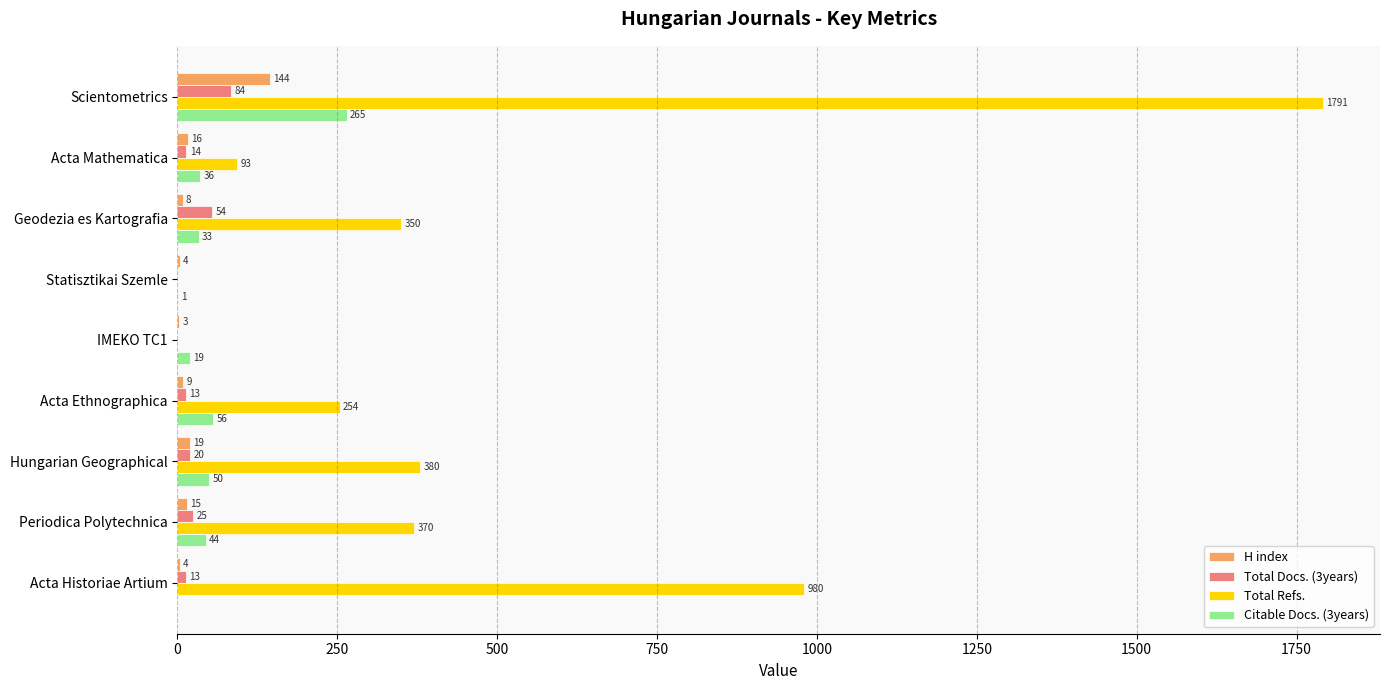

What are all the series names shown in the legend?

H index, Total Docs. (3years), Total Refs., Citable Docs. (3years)